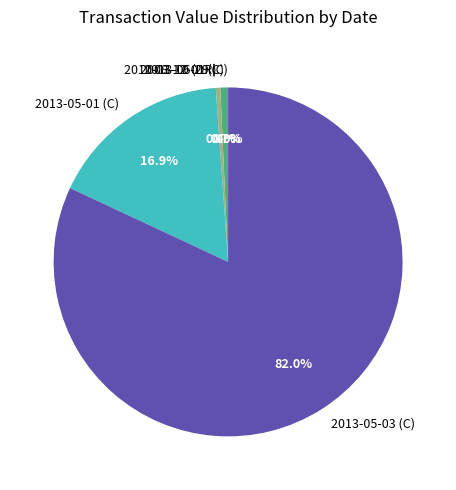

Is it true that 2013-05-01 (C) is 17% of the pie?

True